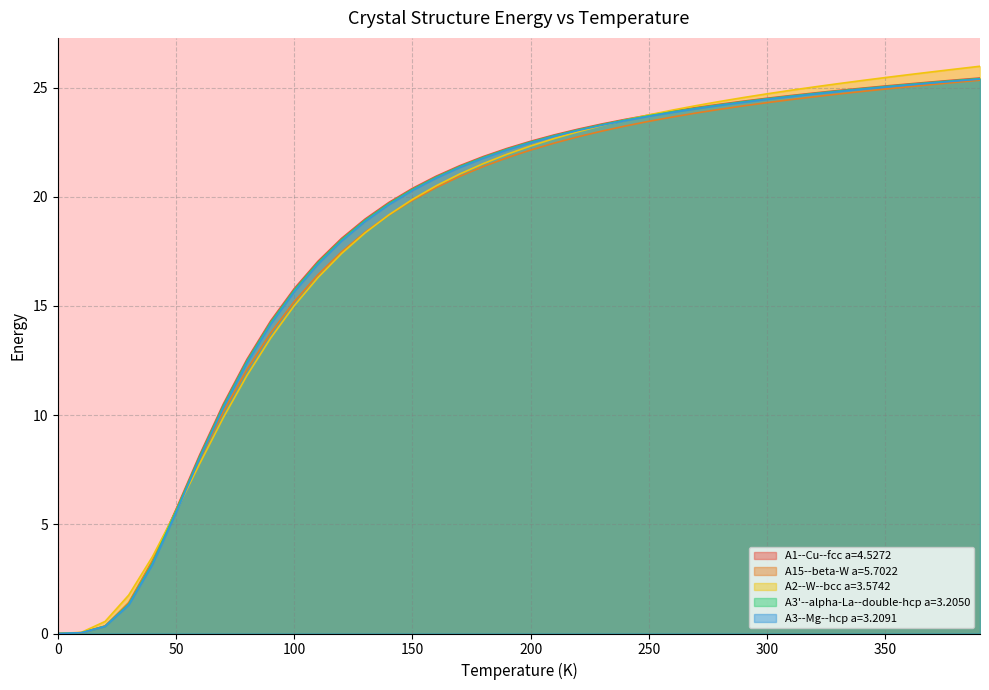

What is the sum of all A15--beta-W a=5.7022 values?

727.0